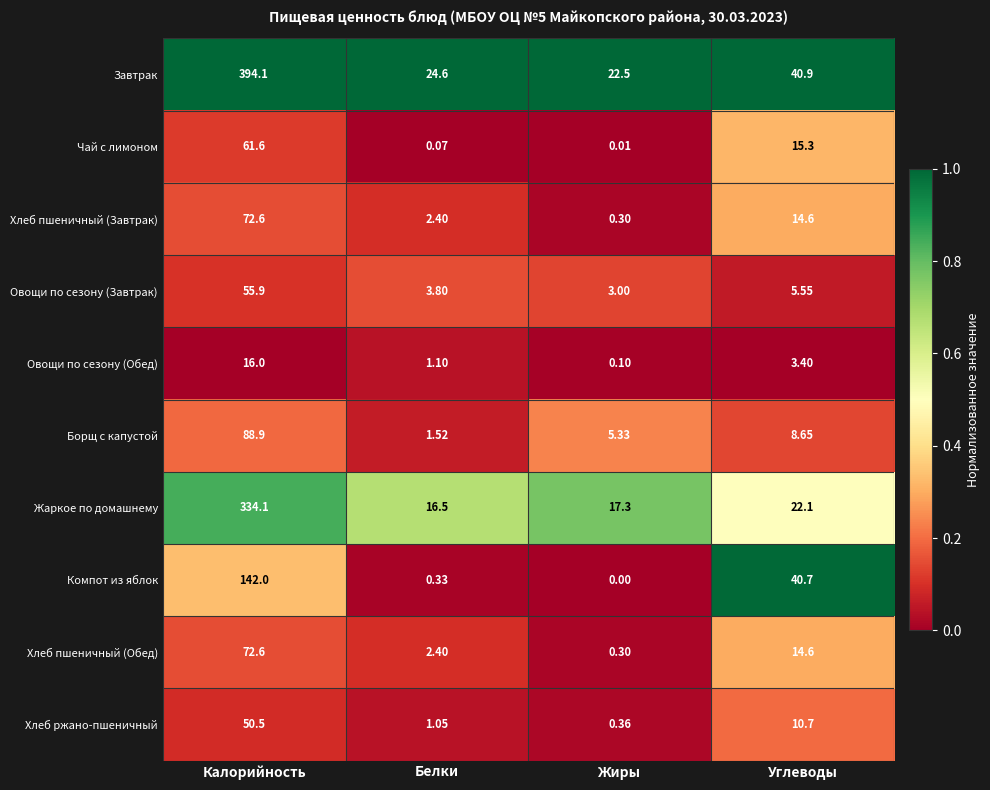

What is the spread (max minus min) of values at Жиры?

22.5